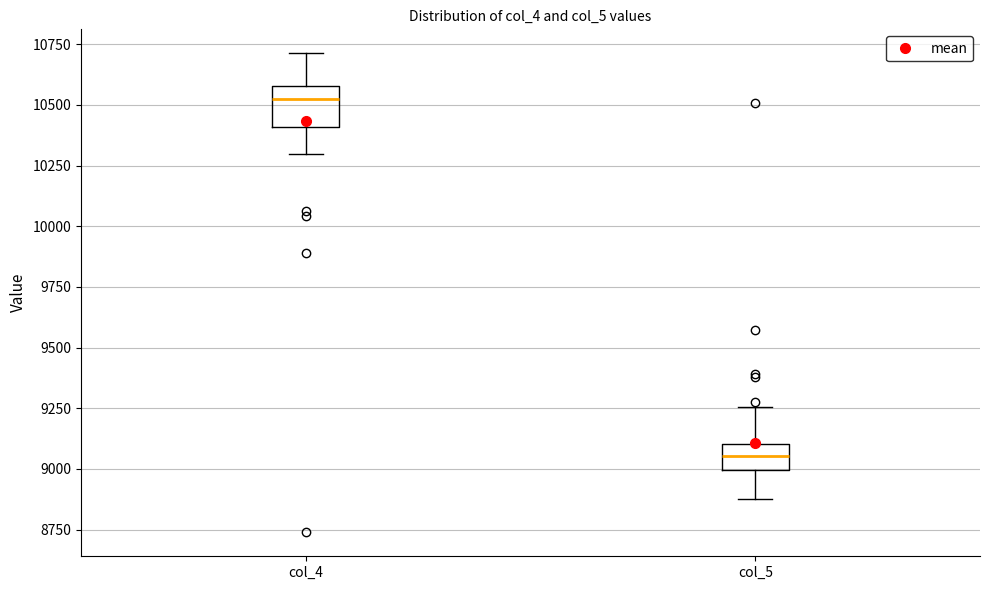

Where is the lower edge of the box for col_5 on the y-axis? The values are not printed on the chart, so give them approximately, as read against the axis.

9000